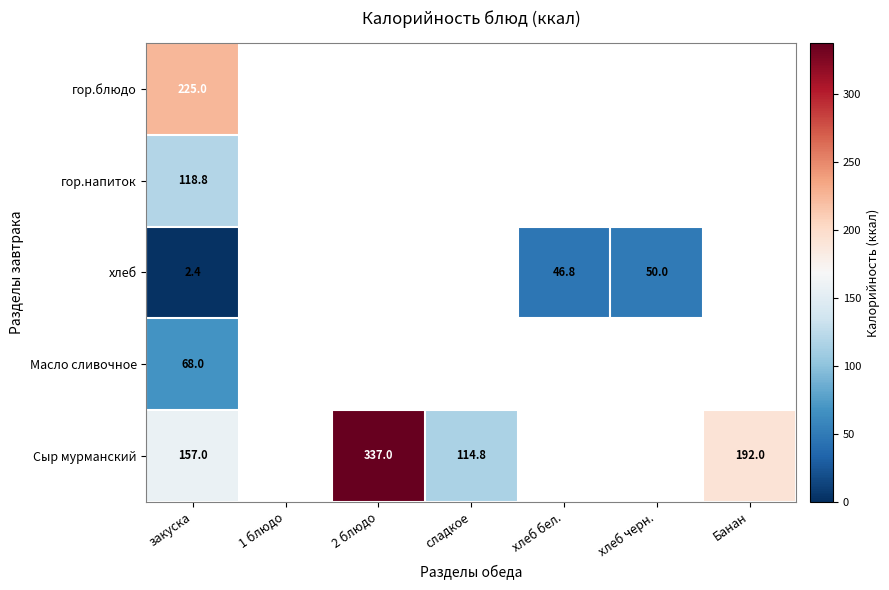

What is the spread (max minus min) of values at закуска?

222.6